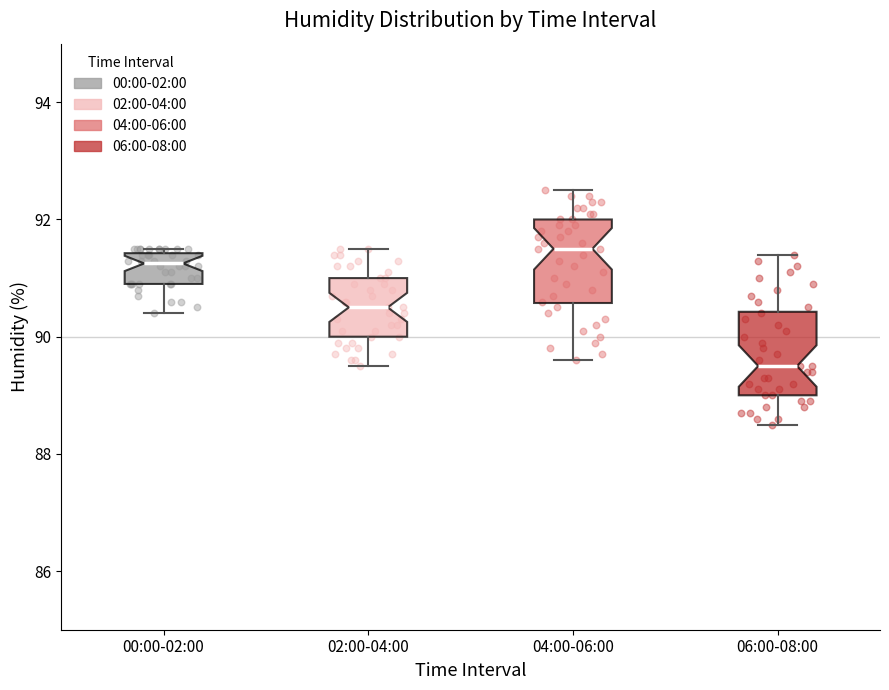

Which box has the lowest median line?

06:00-08:00